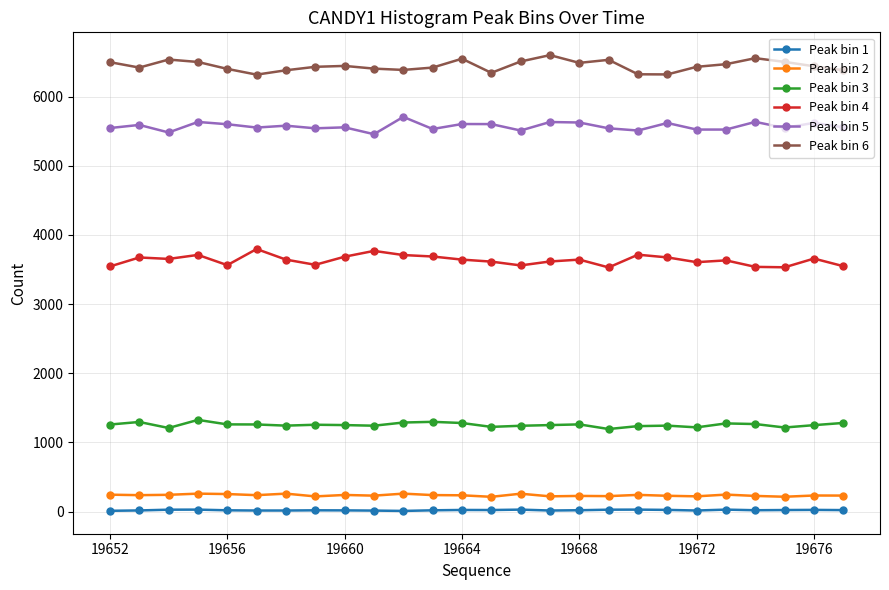

True or false: Peak bin 4 has more than 1 interior local peaks.

True